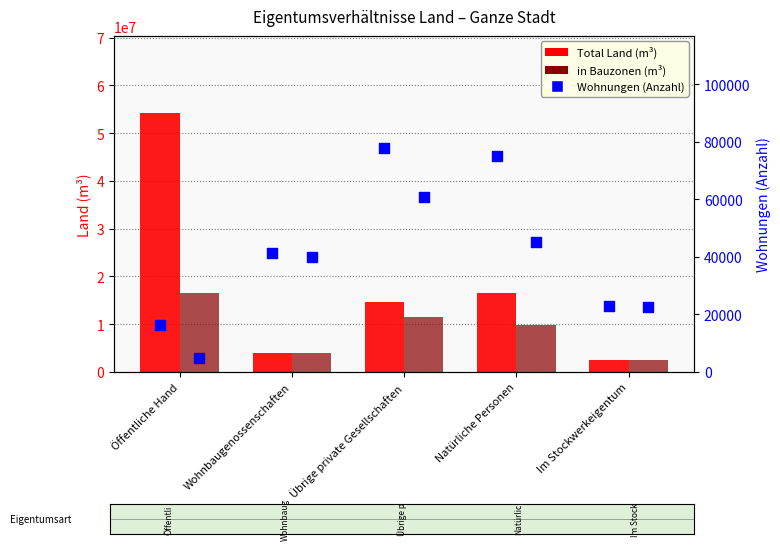

Which series has the widest spread of Y values?

Total Land (m³)